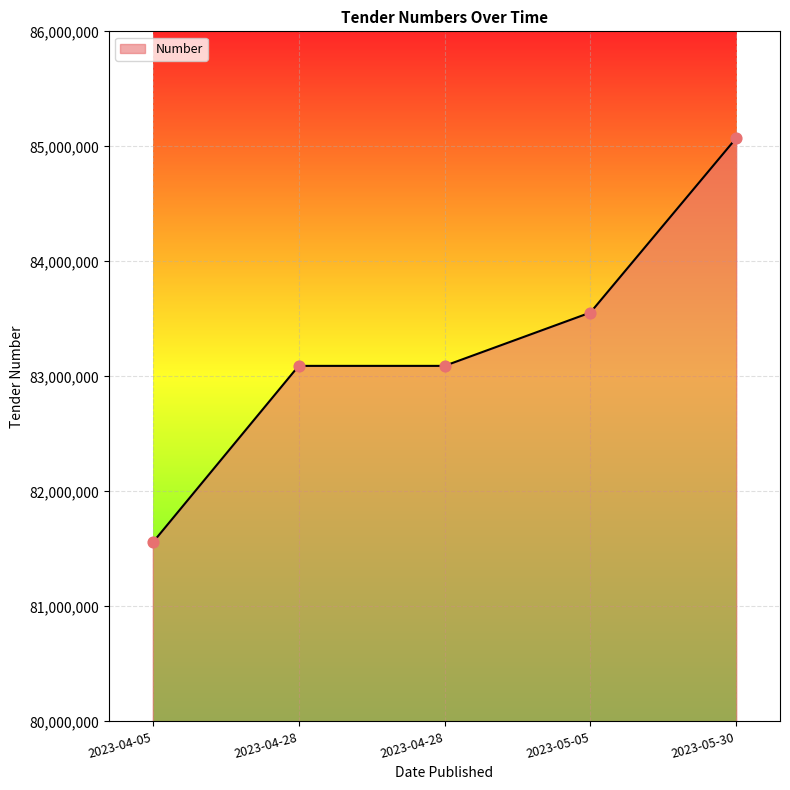

Between 2023-04-28 and 2023-04-05, which is larger?

2023-04-28